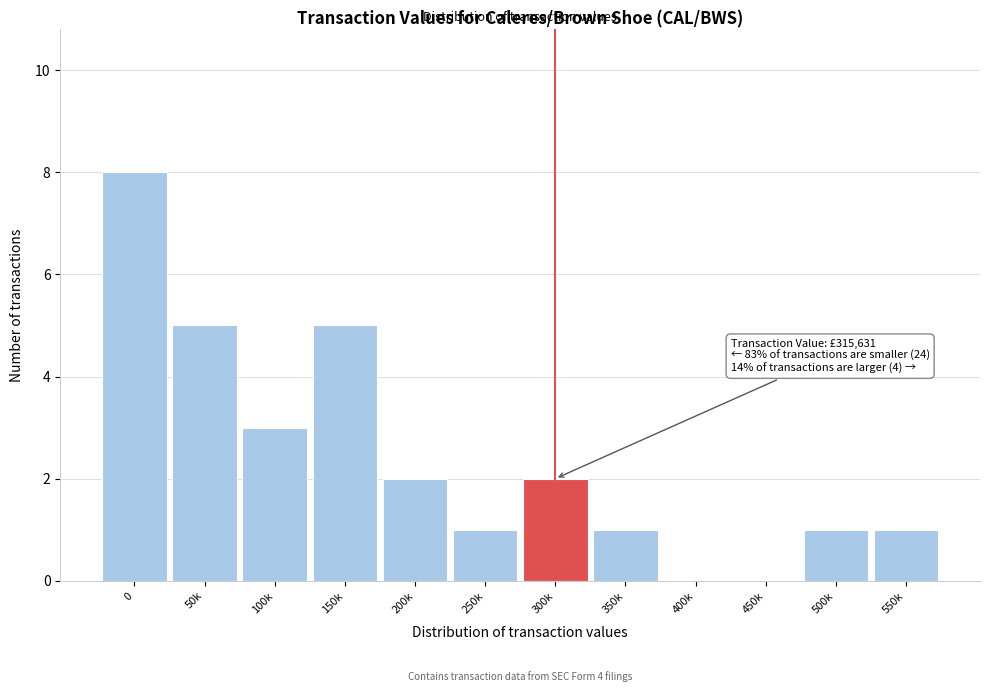

Reading right to left, transcribe all the data shown in this chart.

550k=1	500k=1	450k=0	400k=0	350k=1	300k=2	250k=1	200k=2	150k=5	100k=3	50k=5	0=8